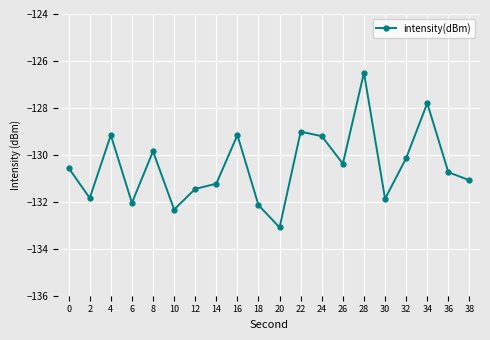

What is the average value?

-130.5